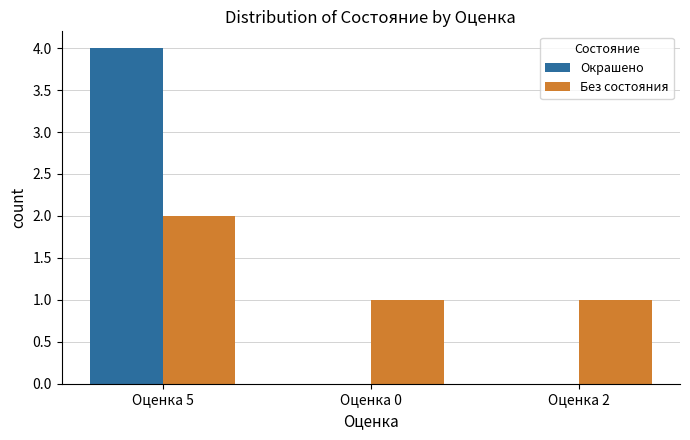

True or false: Окрашено has a value of 0 at Оценка 2.

True